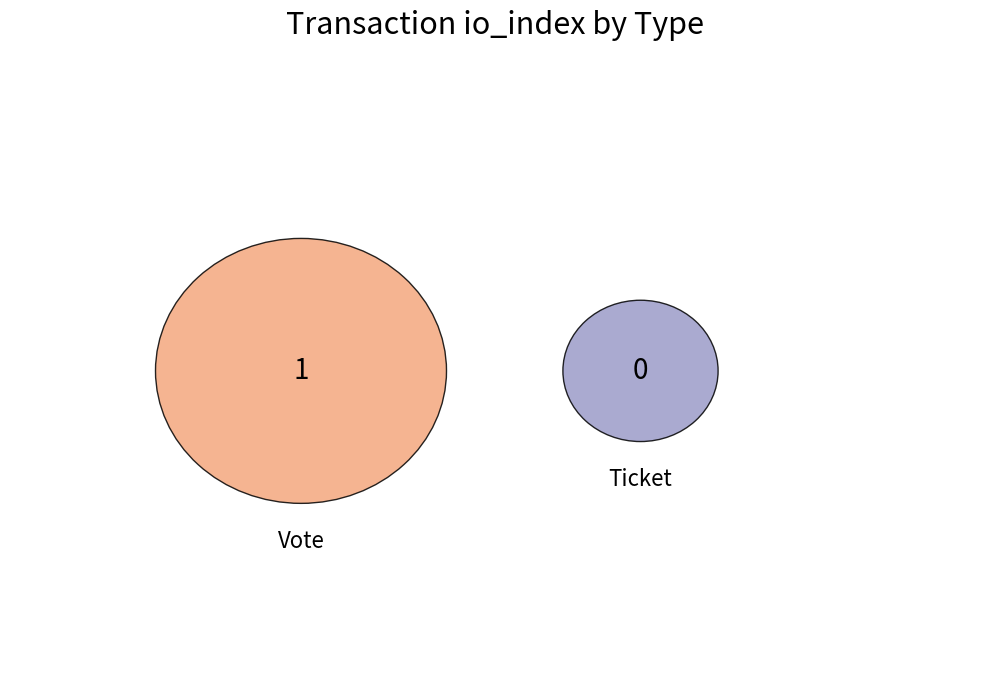

Which slice represents more than half of the pie?

Vote